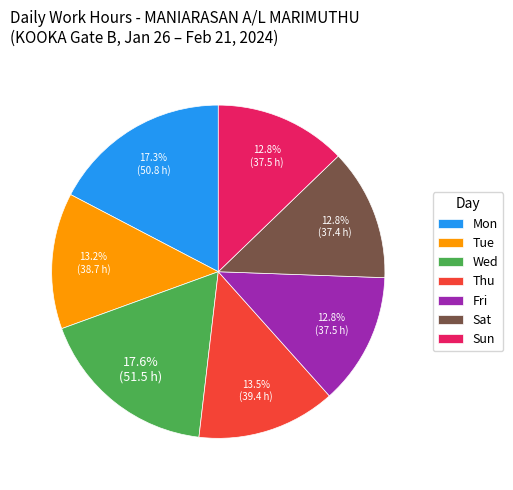

Between Mon and Fri, which is larger?

Mon